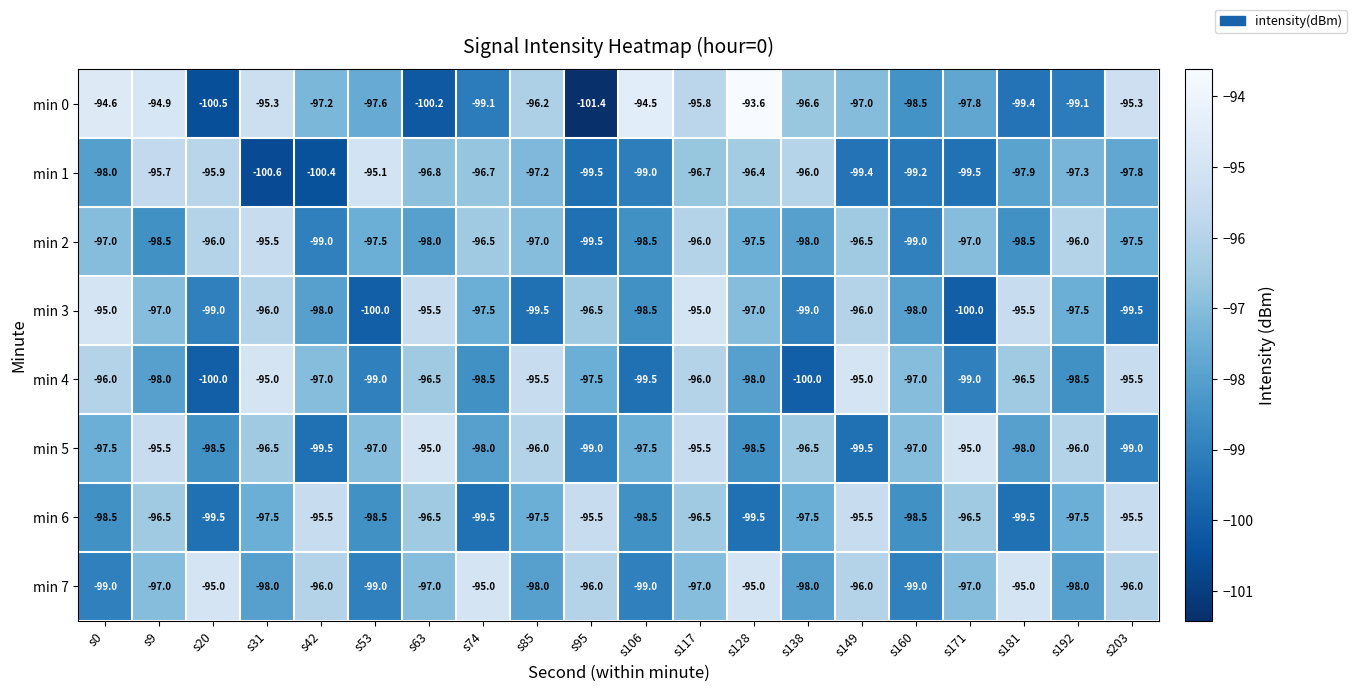

At which category is the sum across all series the highest?

s117